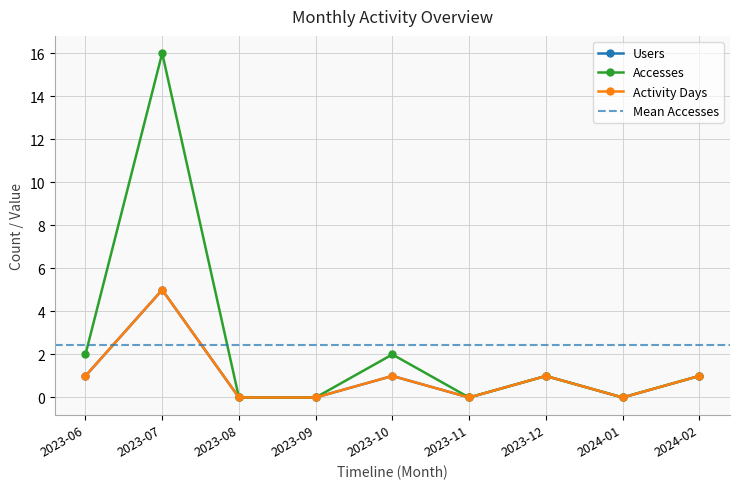

Rank the series by their maximum value, from lowest to highest.

Users, Activity Days, Accesses